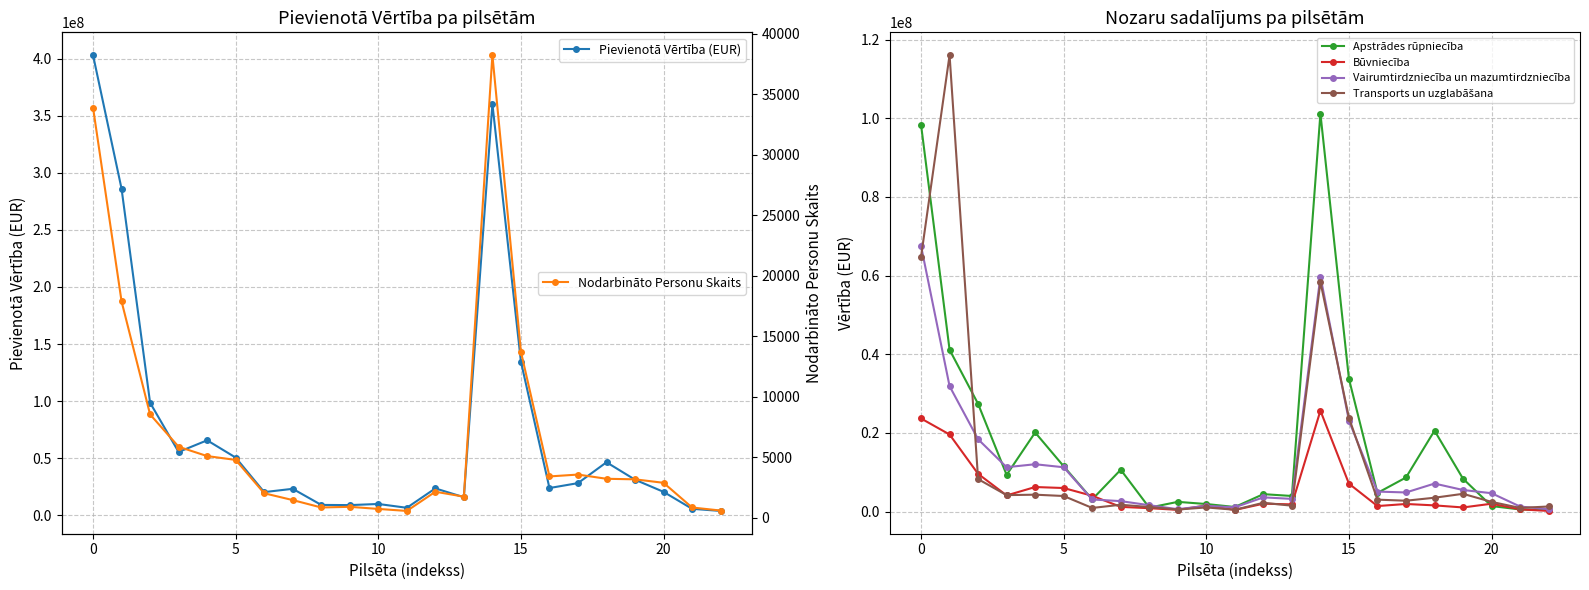

Which category has the lowest value across all series?

11